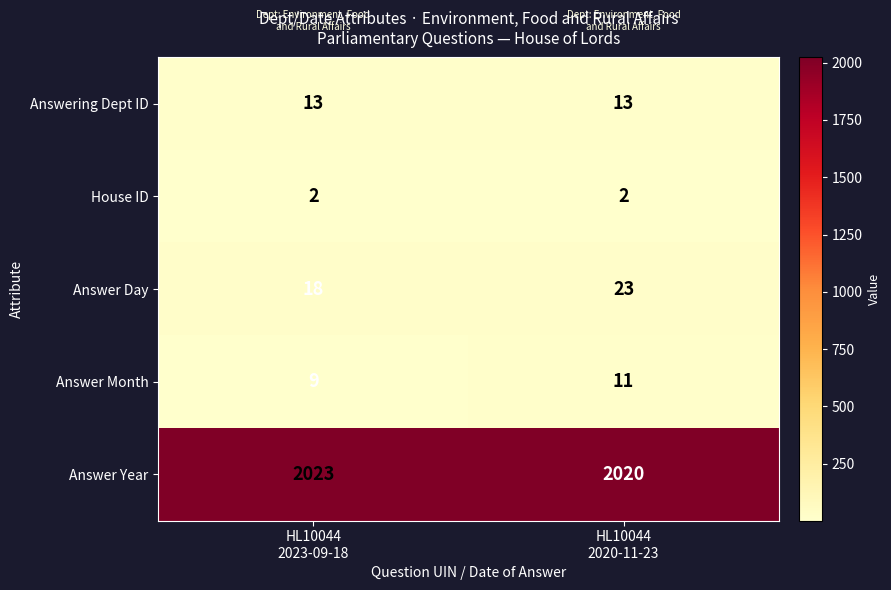

What is the highest value of the Answer Month series?

11